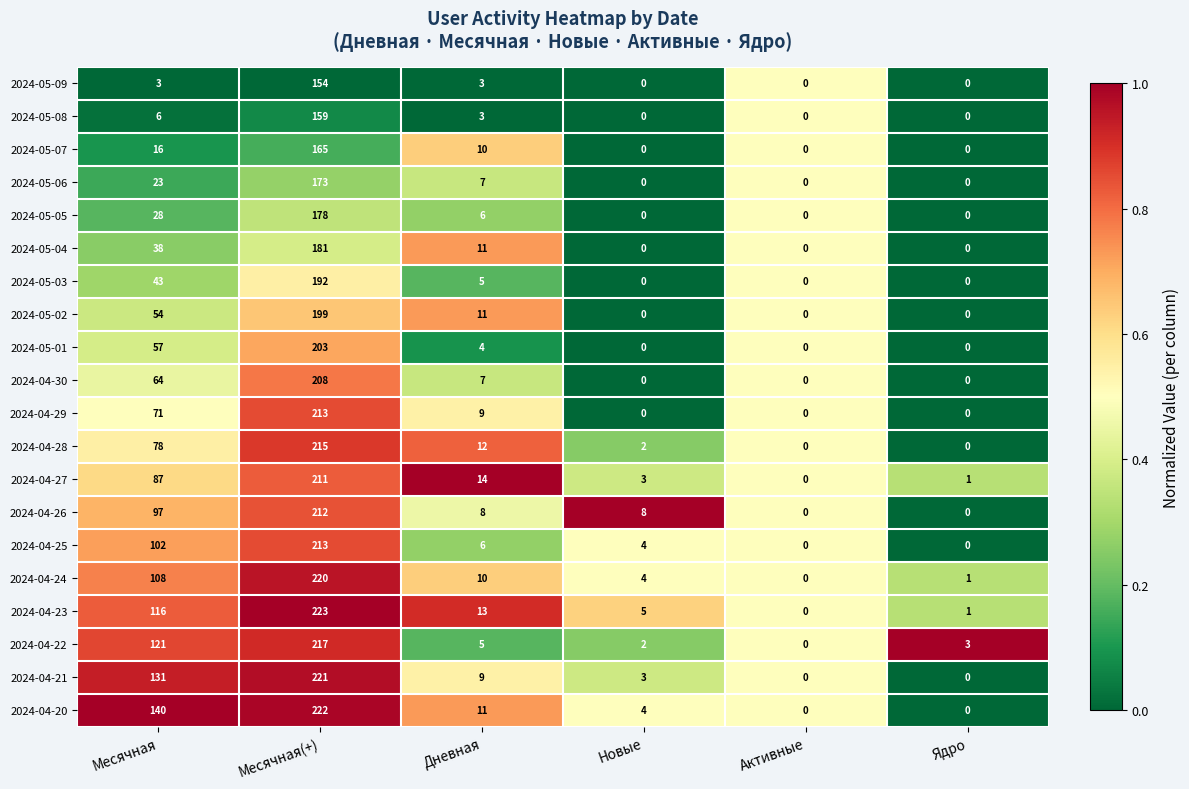

At which label is 2024-04-23 closest to 111?

Месячная